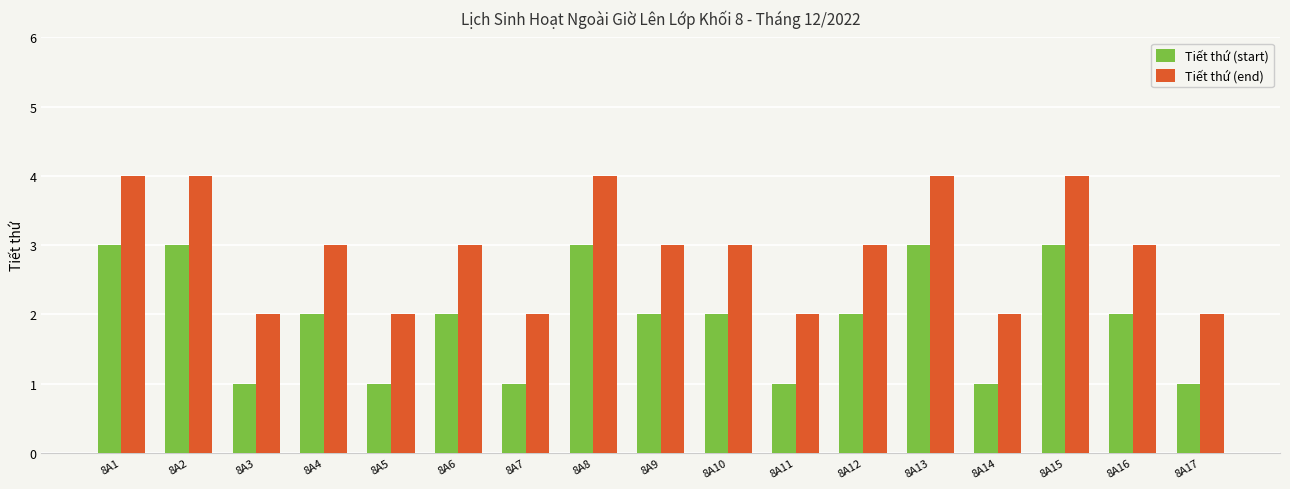

What is the maximum value for Tiết thứ (start)?

3